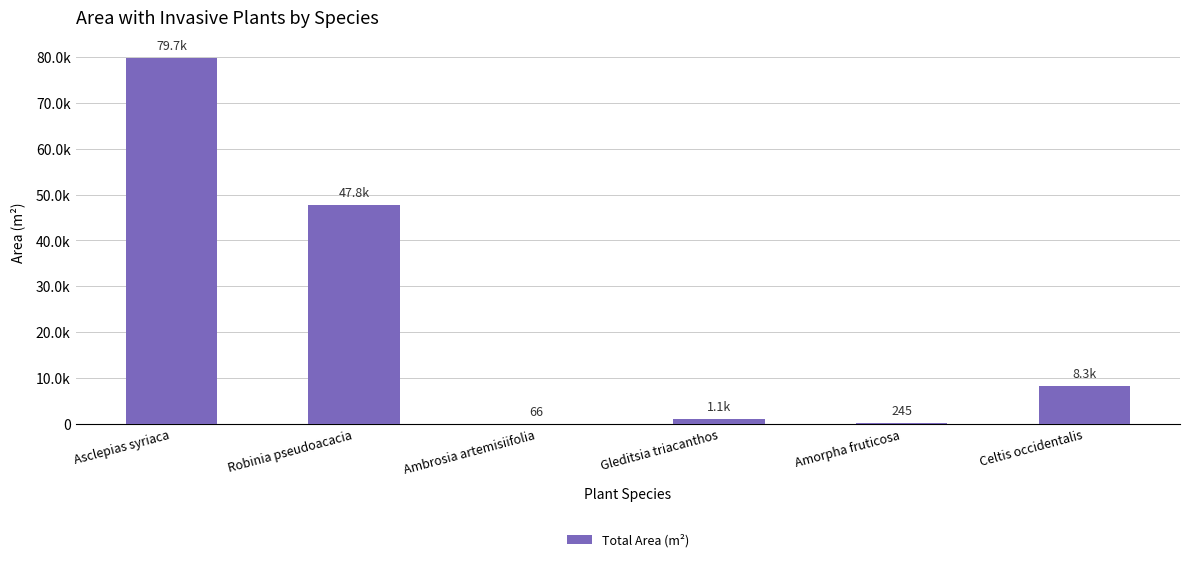

List the labels in order of value, smallest first.

Ambrosia artemisiifolia, Amorpha fruticosa, Gleditsia triacanthos, Celtis occidentalis, Robinia pseudoacacia, Asclepias syriaca